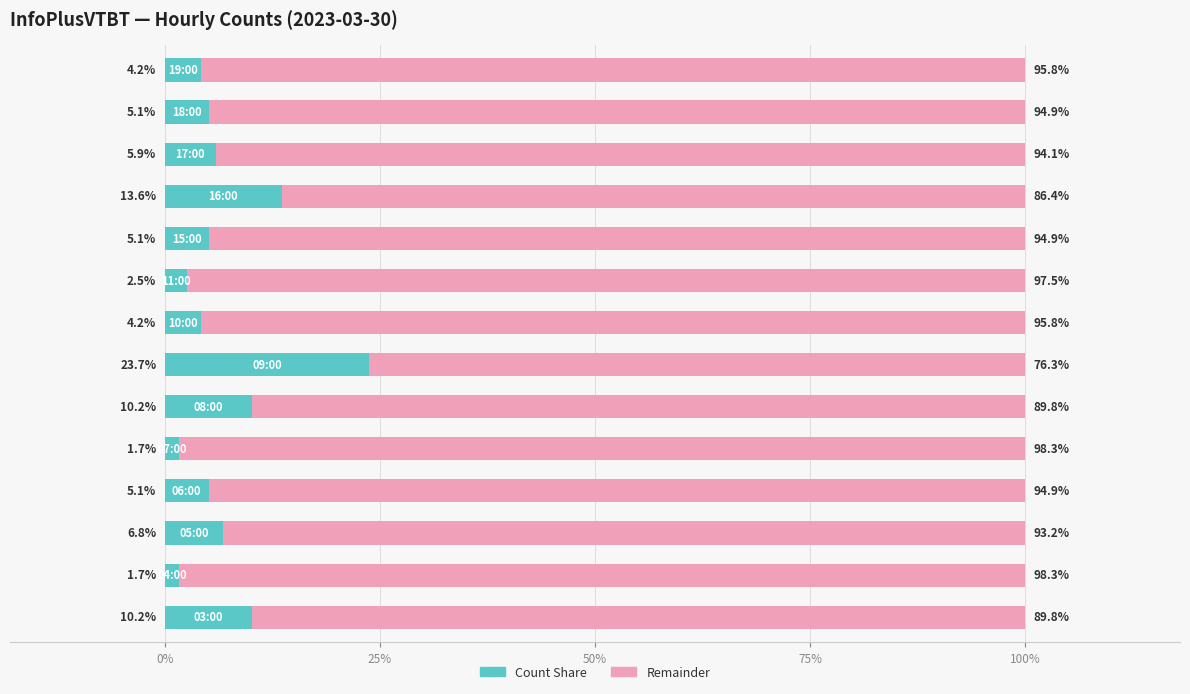

Count the number of data series in this chart.

2